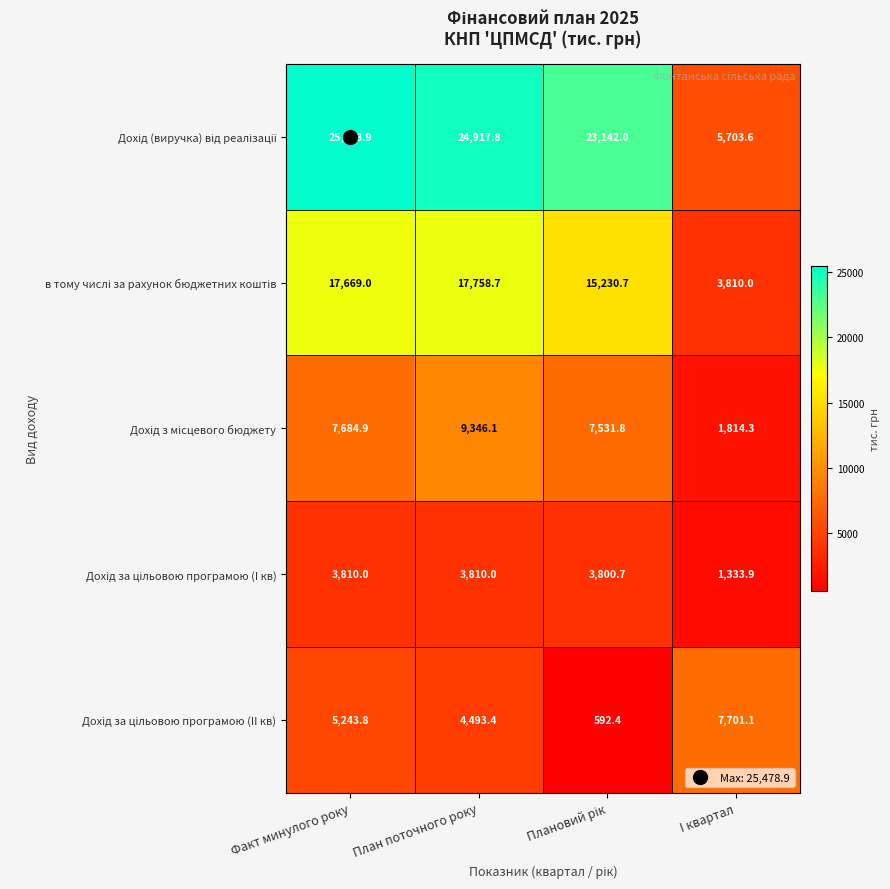

What is the difference between the highest and lowest values at План поточного року?

21107.8